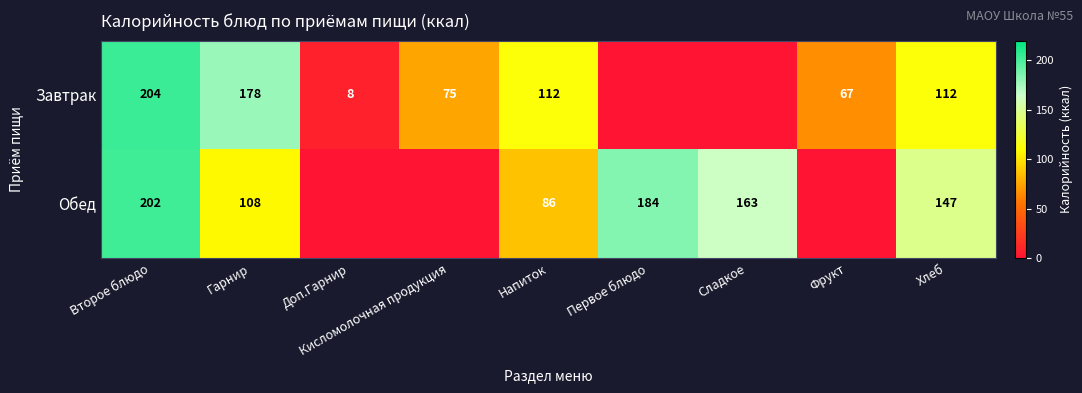

The Завтрак series shows 204 at Второе блюдо. True or false?

True